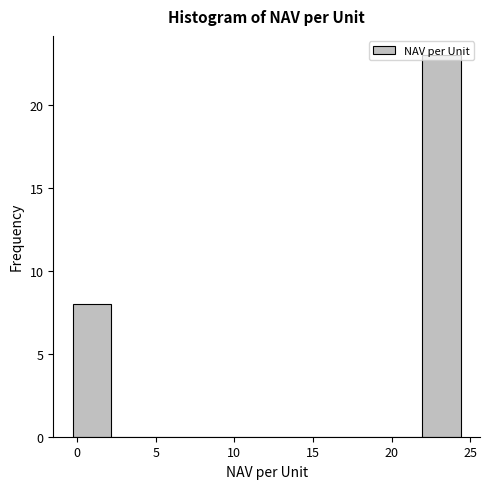

Reading left to right, list every bar in this chart as the range it spans on the x-axis followed by its height. Neither the bar edges nor the heights are printed on the chart, so give them approximately, as read against the axes.

-0.5 to 2.0: 8
2.0 to 4.5: 0
4.5 to 7.0: 0
7.0 to 9.5: 0
9.5 to 12.0: 0
12.0 to 14.5: 0
14.5 to 17.0: 0
17.0 to 19.5: 0
19.5 to 22.0: 0
22.0 to 24.5: 23